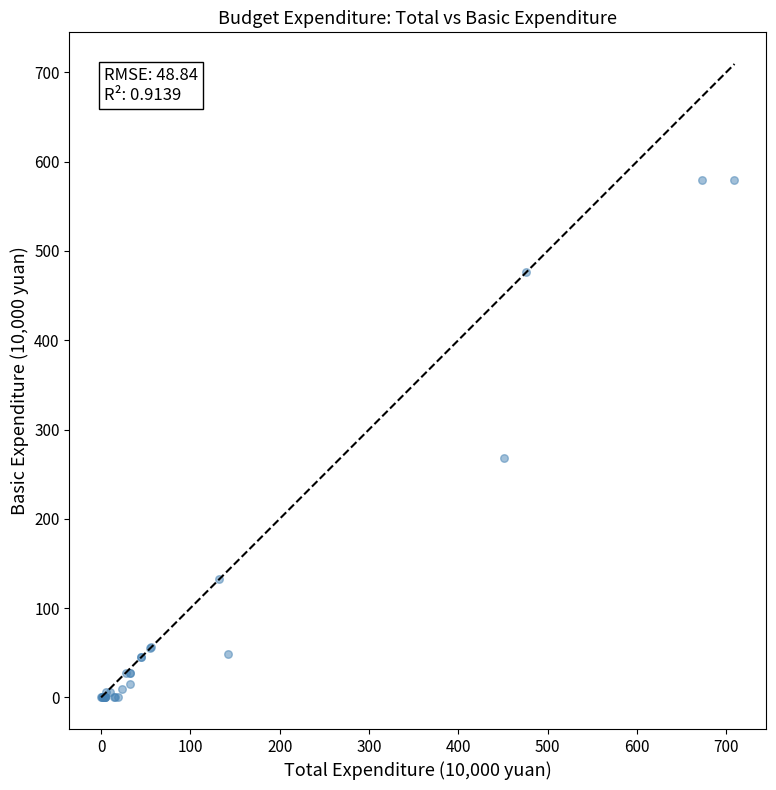

What Y value in the scatter plot is closest to 289?

267.6